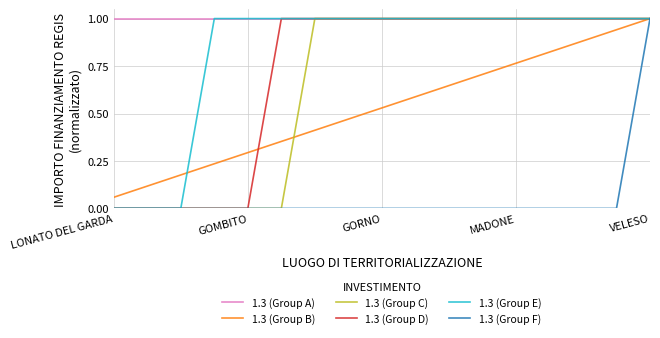

What is the maximum value shown in the chart?

1.0